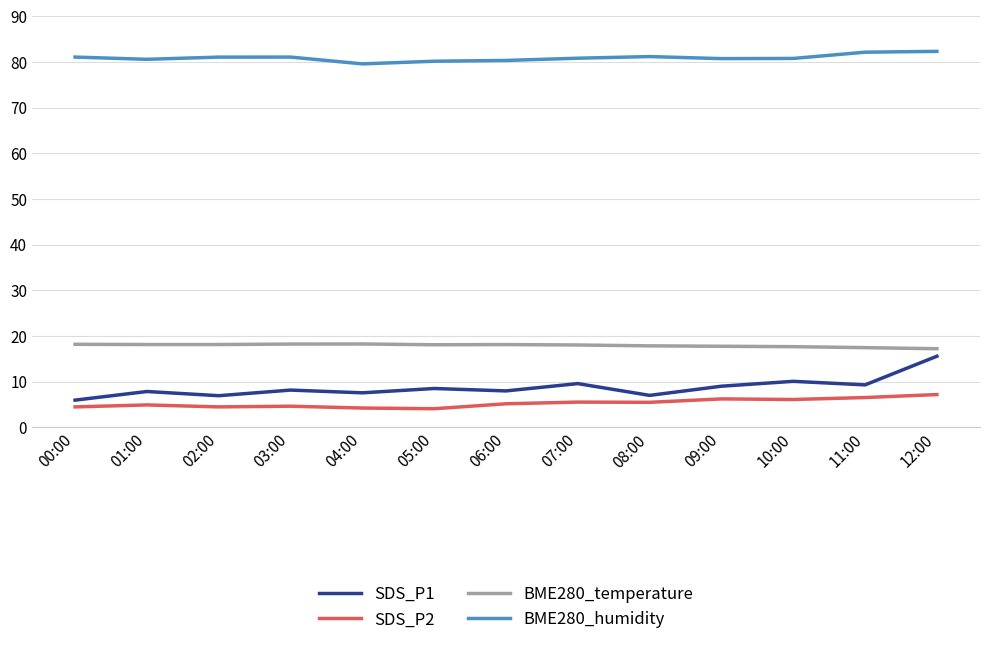

At which label does SDS_P1 reach its peak?

12:00